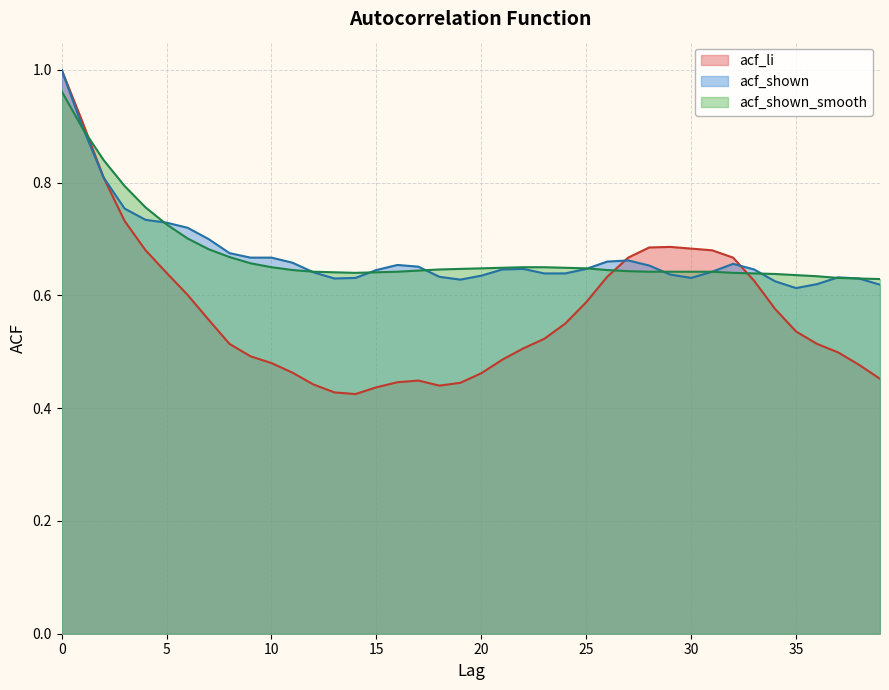

How many interior local valleys does the acf_li series have?

2